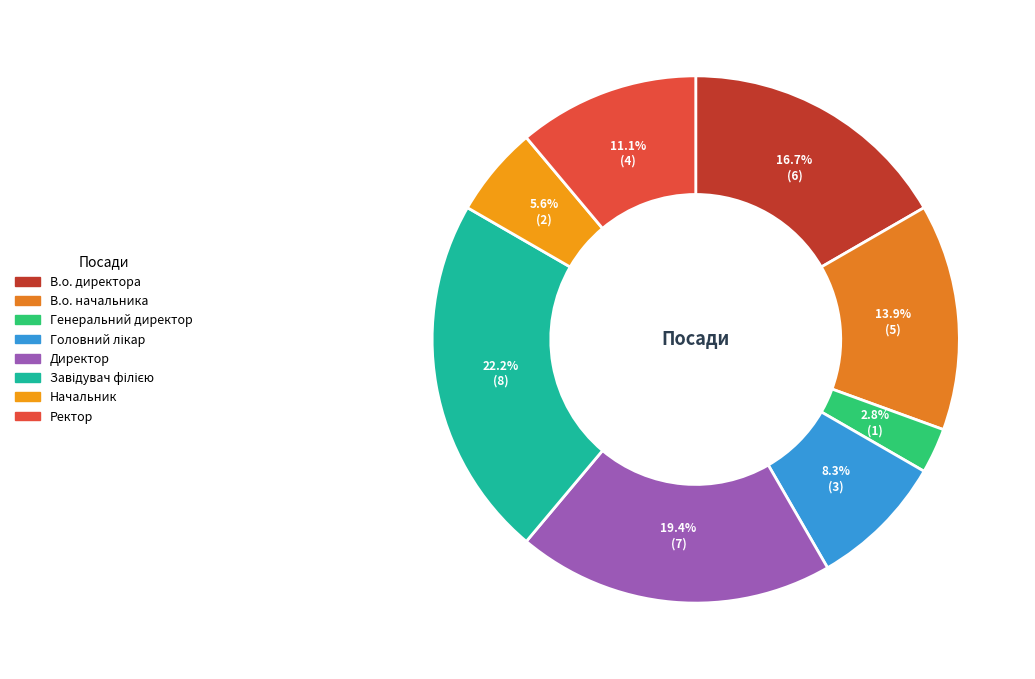

What is the total percentage of В.о. директора and Директор?

36.1%